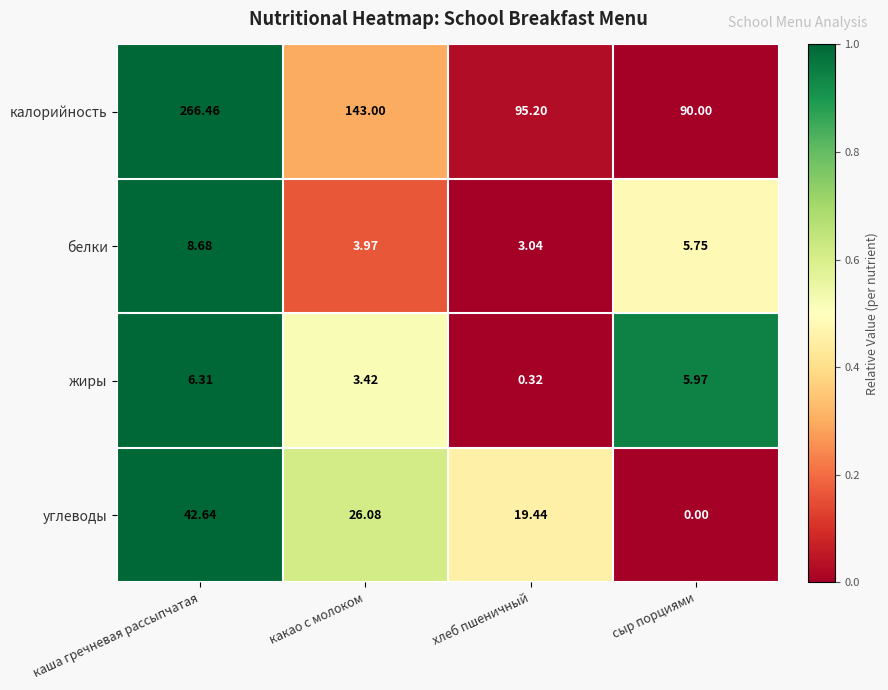

At how many categories does at least one series exceed 0?

4